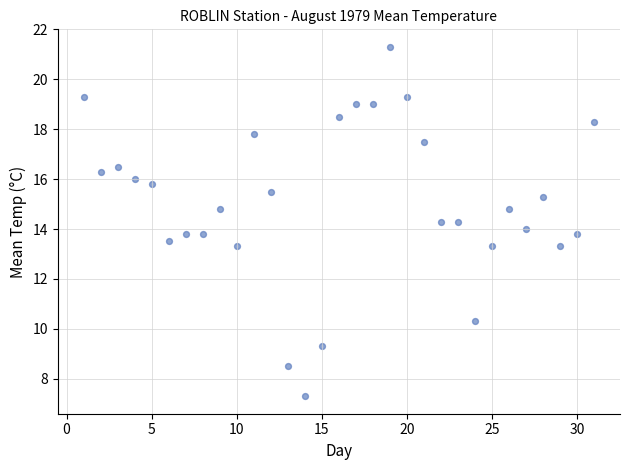

What is the range of X values (max minus min)?

30.0